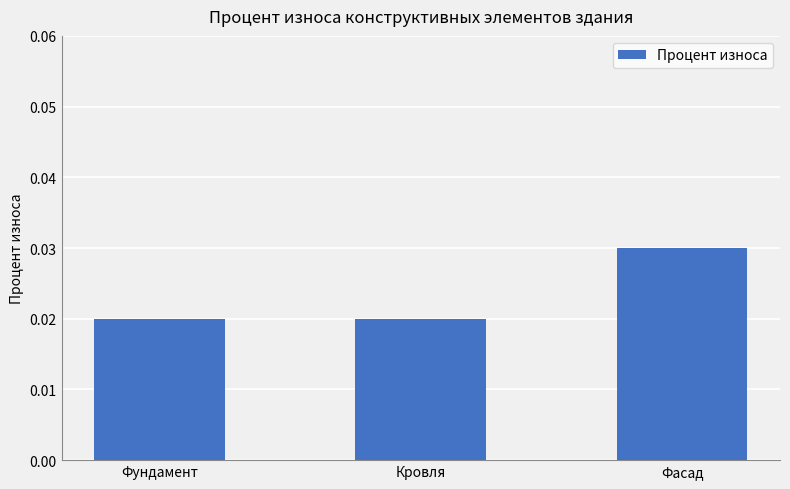

What is the label of the 3rd bar from the left?

Фасад